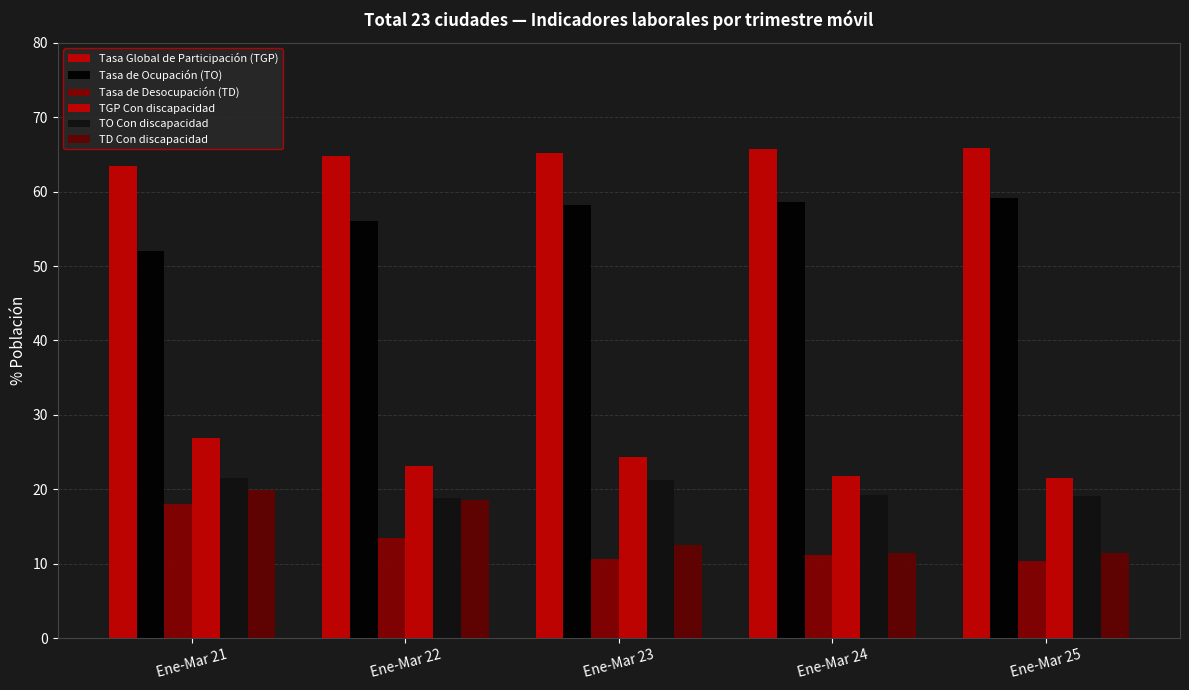

What is the total value across all series at Ene-Mar 25?

187.4